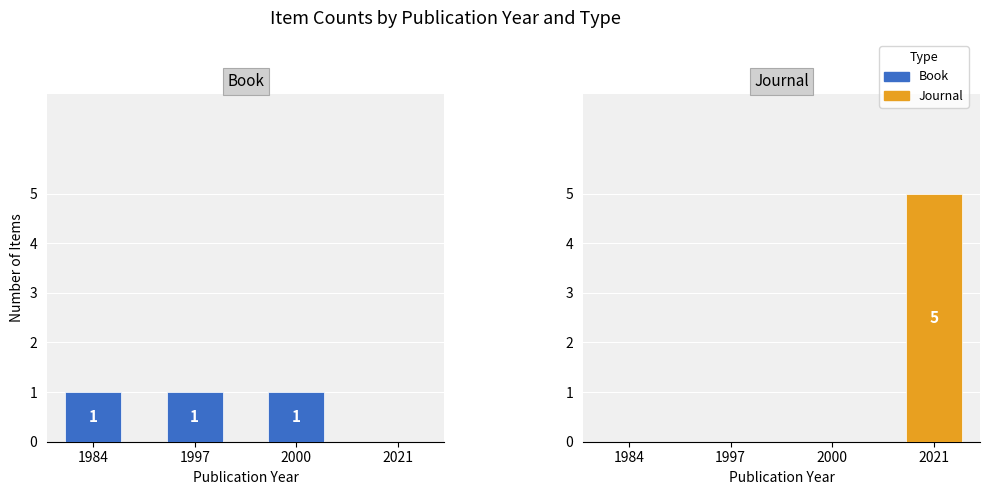

Which series has the largest range (max minus min)?

Journal